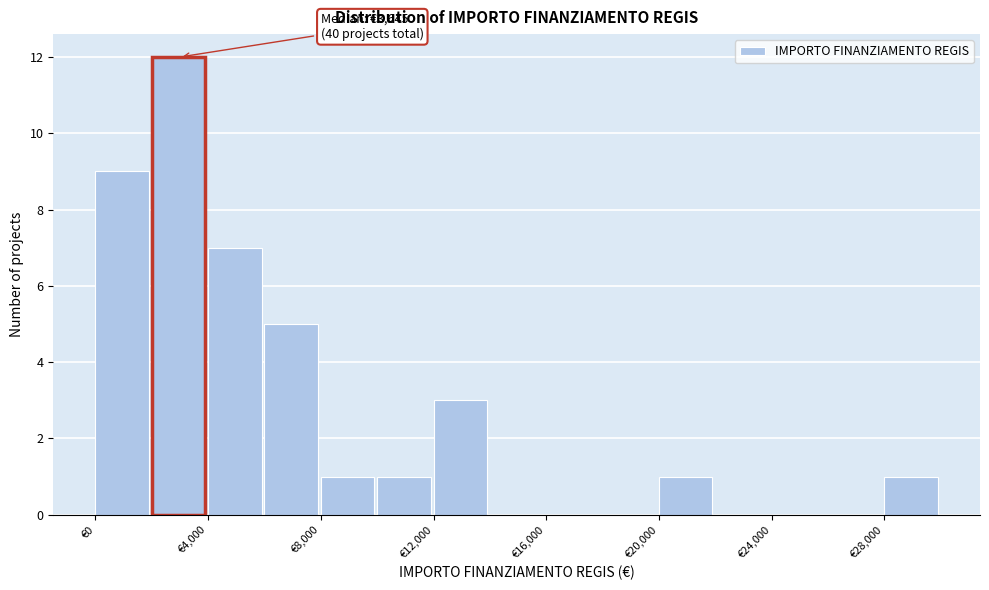

Which range on the x-axis has the tallest bar?

2000 to 4000